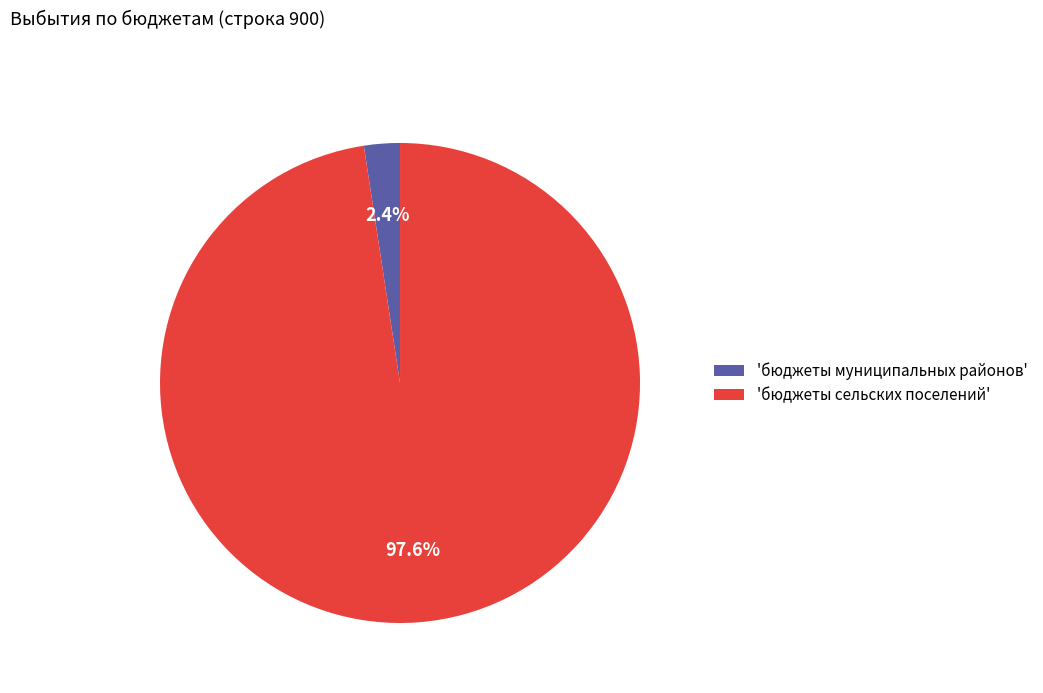

To the nearest percent, what is the average slice percentage?

50%